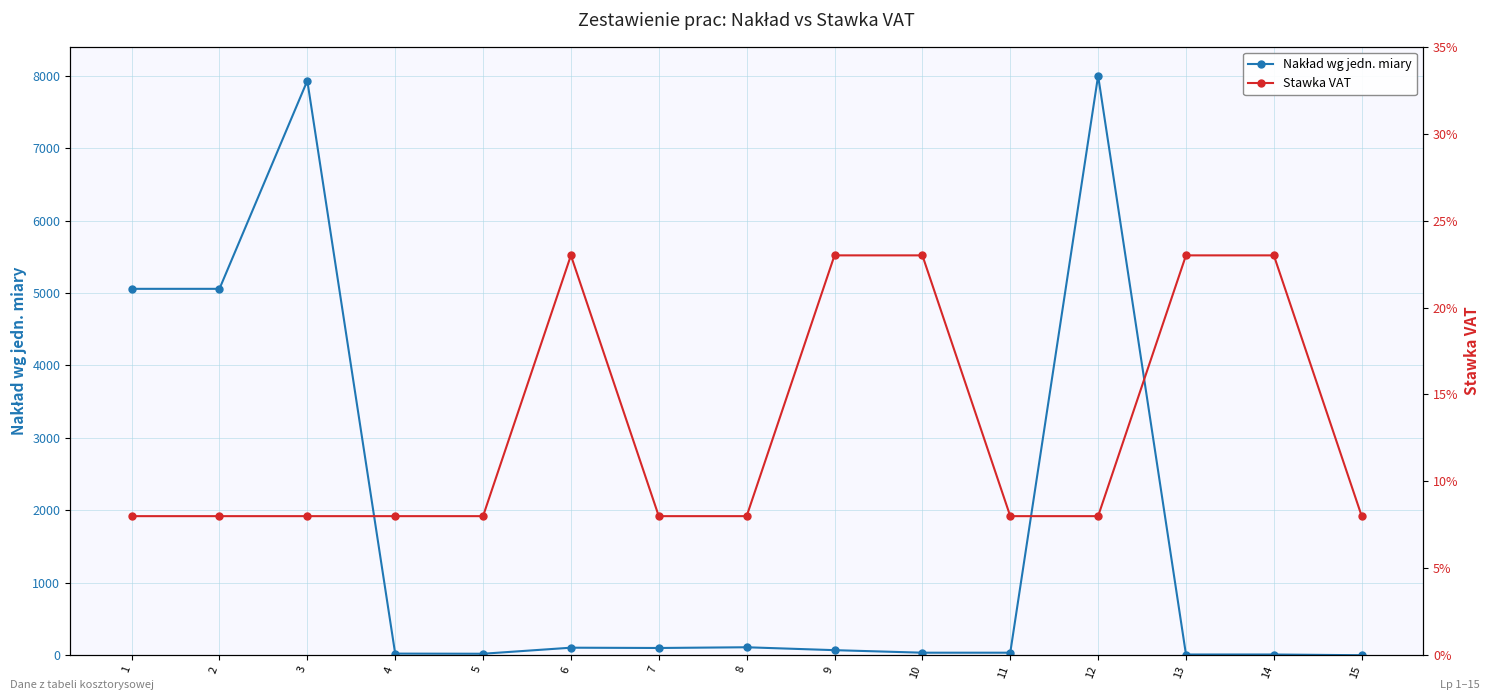

True or false: Stawka VAT has a value of 0.3 at 10.

False